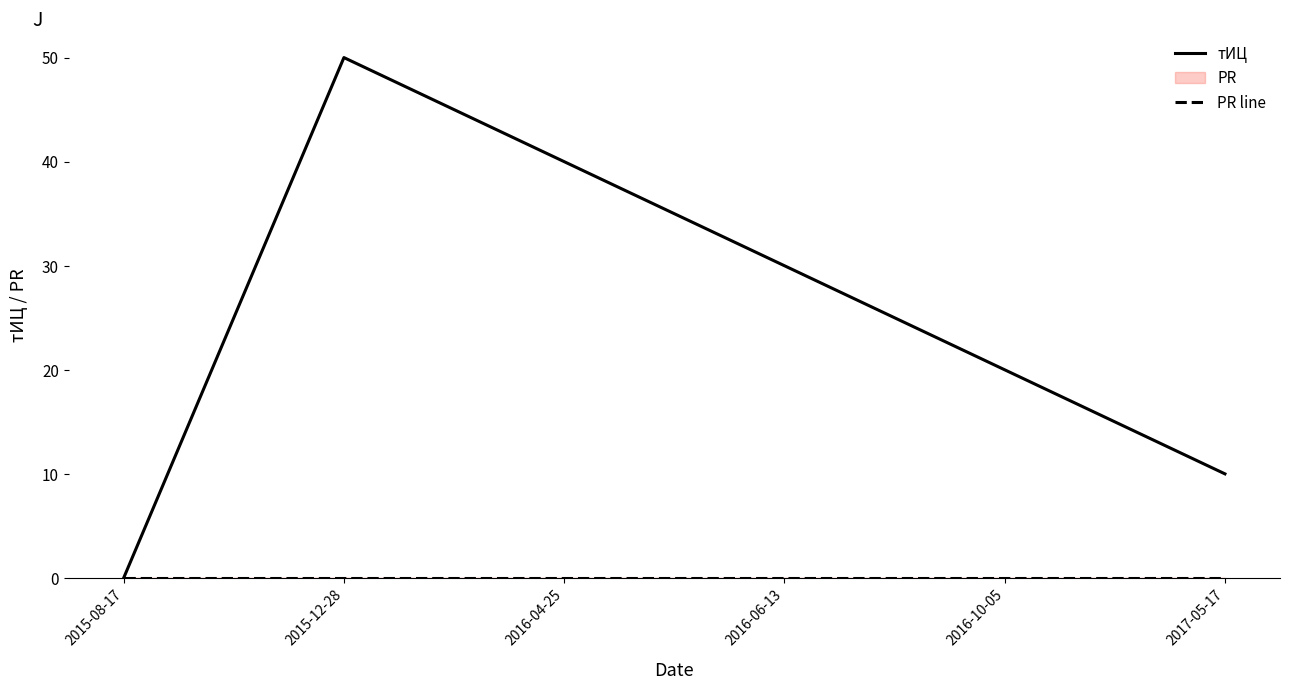

Where does the тИЦ series first go above 30?

2015-12-28